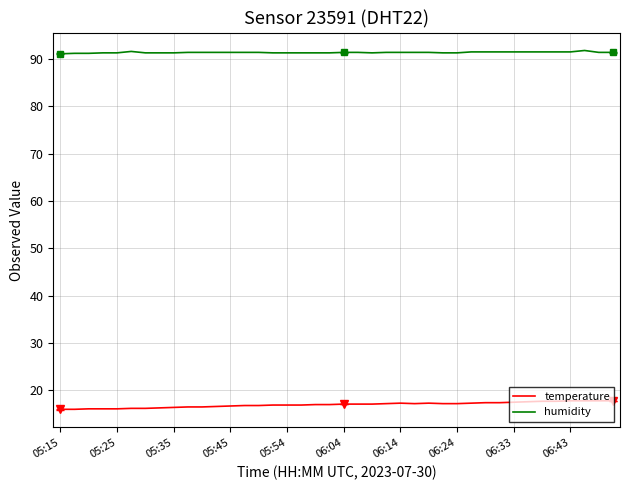

Rank the series by their average value, from lowest to highest.

temperature, humidity